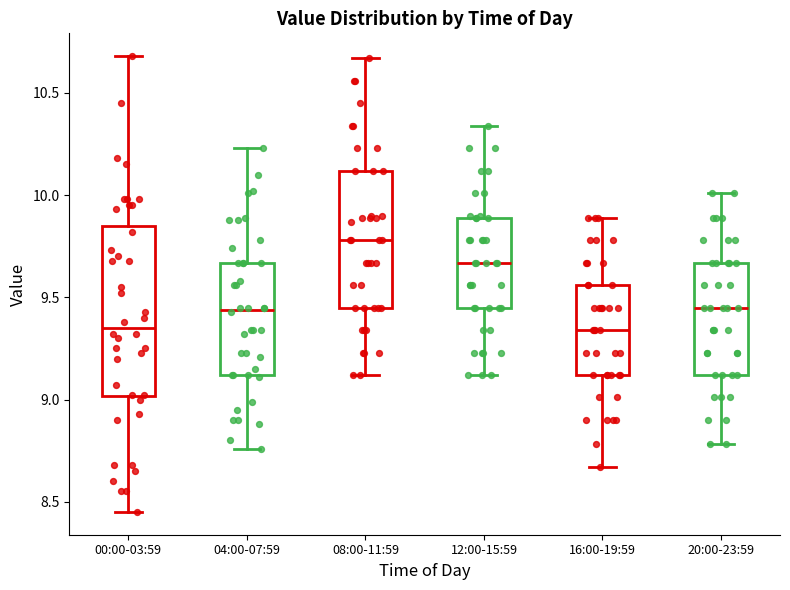

Reading left to right, read every box against the y-axis: the position of its median line, the range the box covers, and the ends of its whiskers. The values are not printed on the chart, so give them approximately, as read against the axis.

00:00-03:59: median 9.35, box 9.00 to 9.85, whiskers 8.45 to 10.70
04:00-07:59: median 9.45, box 9.10 to 9.65, whiskers 8.75 to 10.25
08:00-11:59: median 9.80, box 9.45 to 10.10, whiskers 9.10 to 10.65
12:00-15:59: median 9.65, box 9.45 to 9.90, whiskers 9.10 to 10.35
16:00-19:59: median 9.35, box 9.10 to 9.55, whiskers 8.65 to 9.90
20:00-23:59: median 9.45, box 9.10 to 9.65, whiskers 8.80 to 10.00